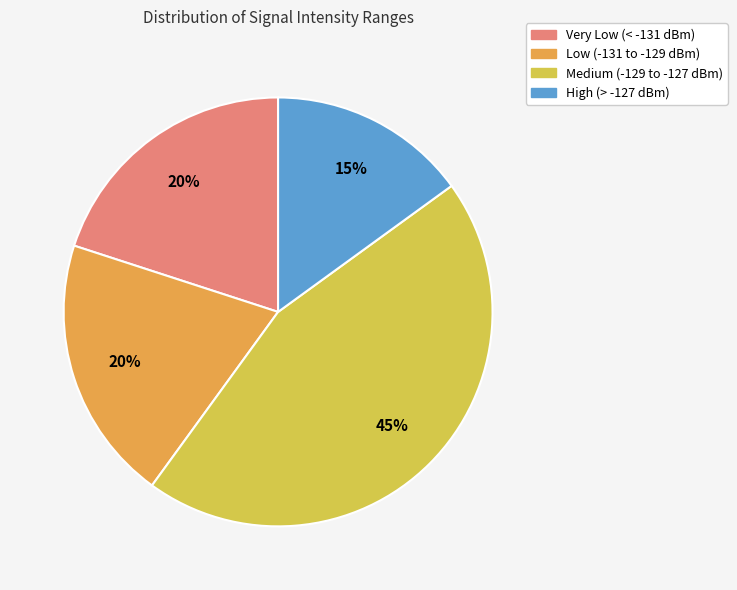

How many segments does this pie chart have?

4